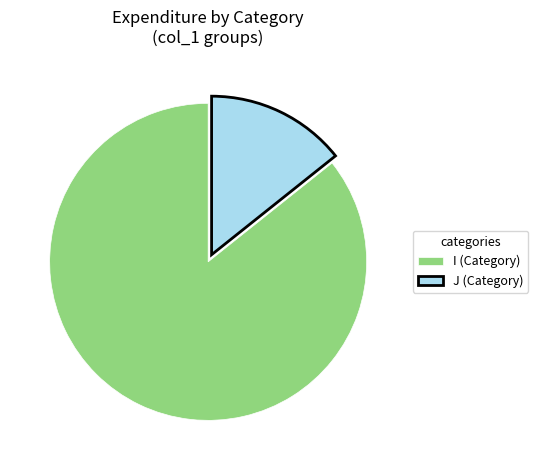

Do J and I together represent more than half of the pie?

Yes